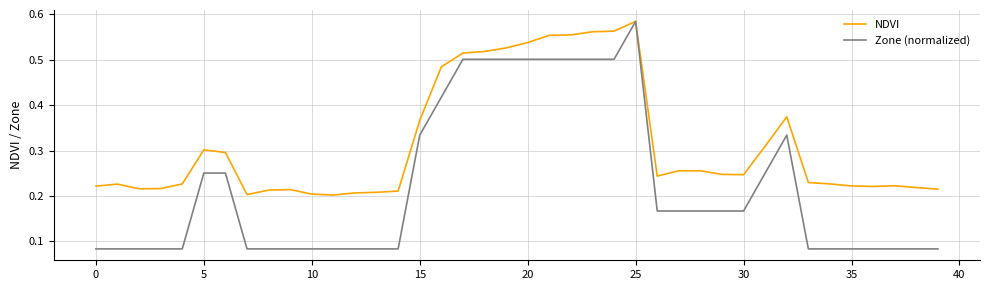

Which series has the largest total across all categories?

NDVI